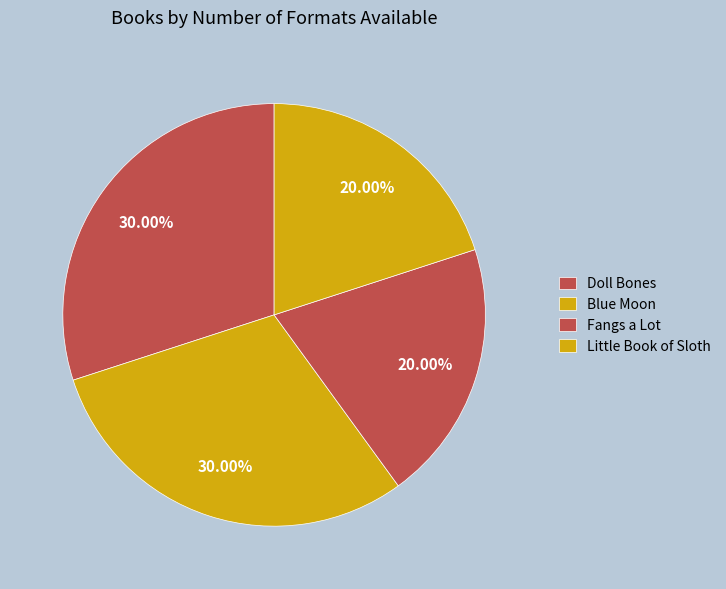

What is the largest slice in the pie chart?

Doll Bones